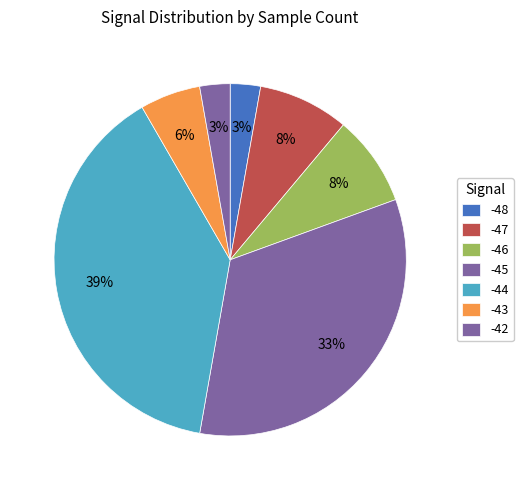

How many segments does this pie chart have?

7